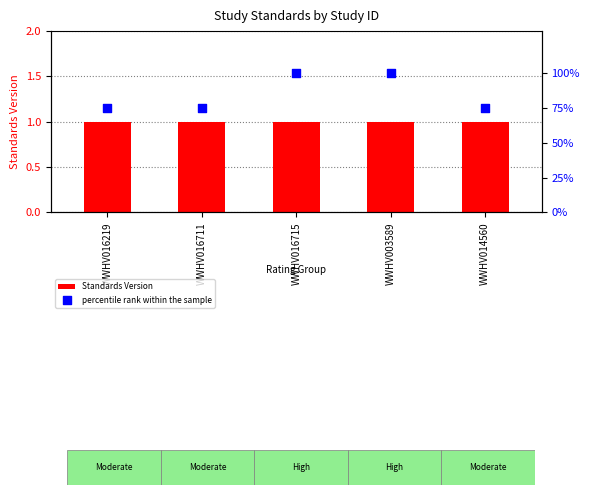

Is the value of percentile rank within the sample at WWHV016219 greater than the value of Standards Version at WWHV016711?

Yes